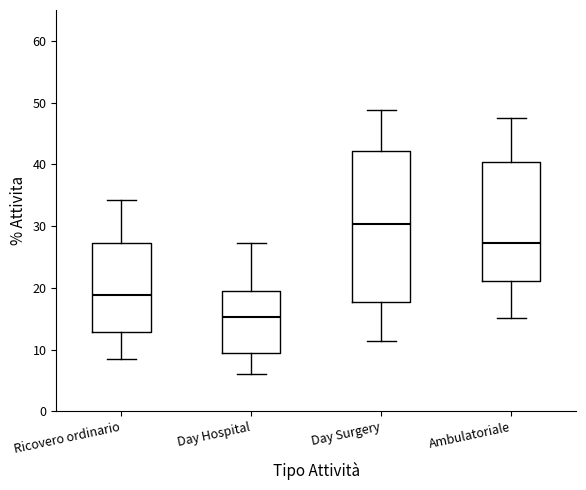

Where is the lower edge of the box for Day Surgery on the y-axis? The values are not printed on the chart, so give them approximately, as read against the axis.

18